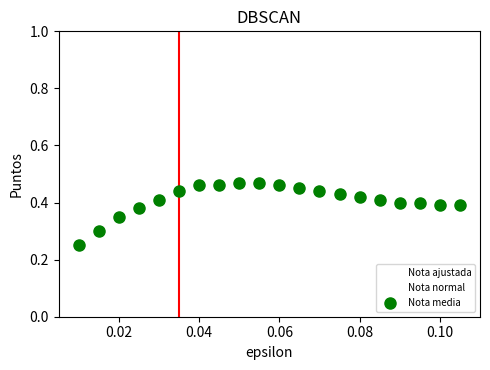

Which series contains the lowest Y value?

Nota ajustada